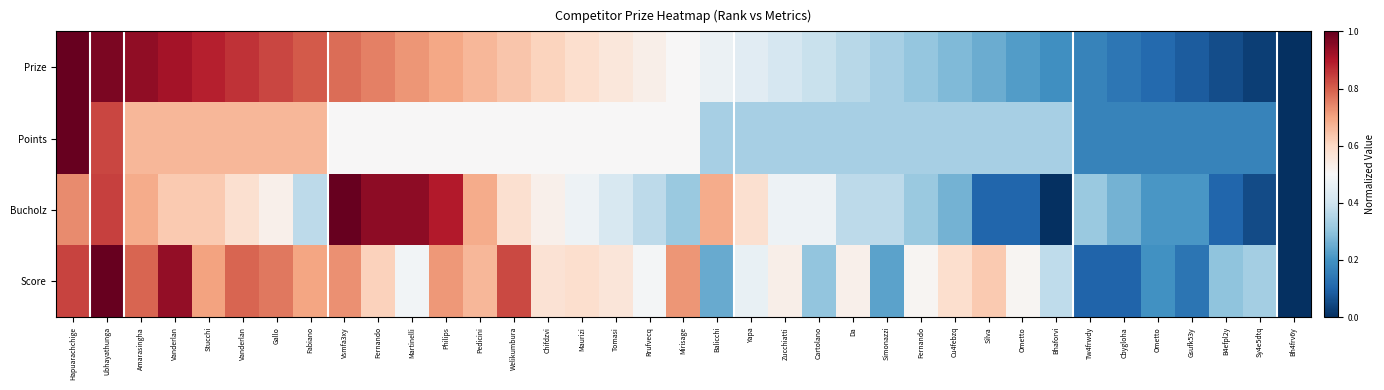

List the series in order of their peak value, highest first.

Prize, Points, Bucholz, Score